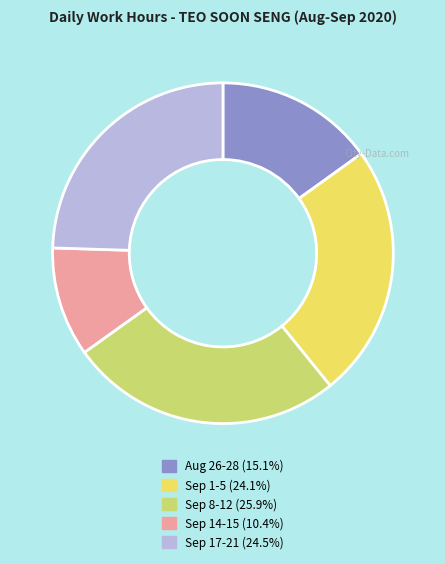

Does any single category account for the majority?

No